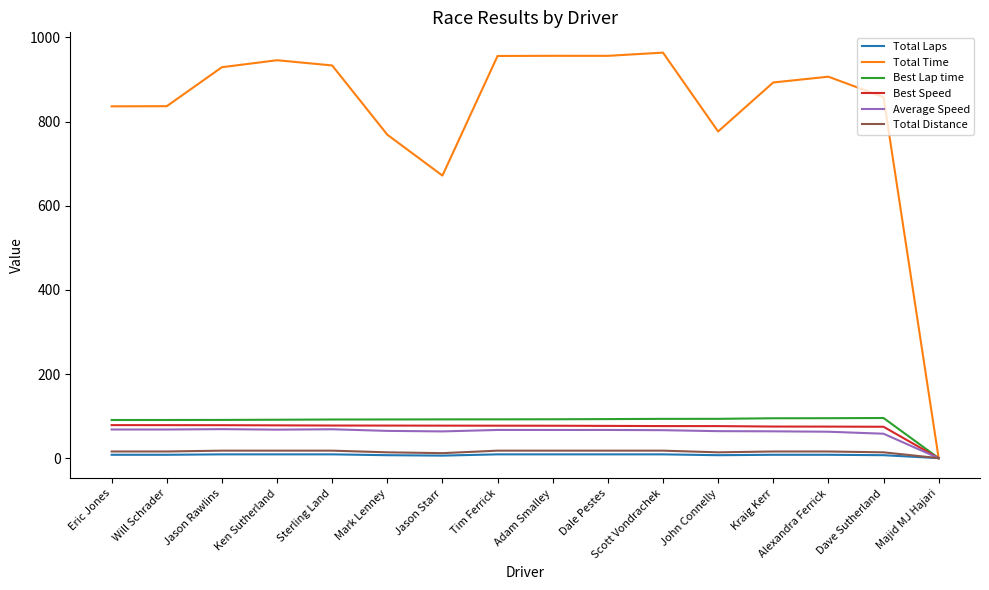

In Total Time, how many points are lower than both neighbors (excluding endpoints)?

3